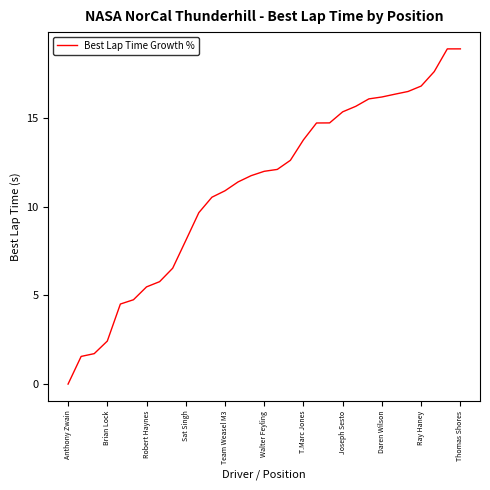

What is the greatest value displayed?

18.9